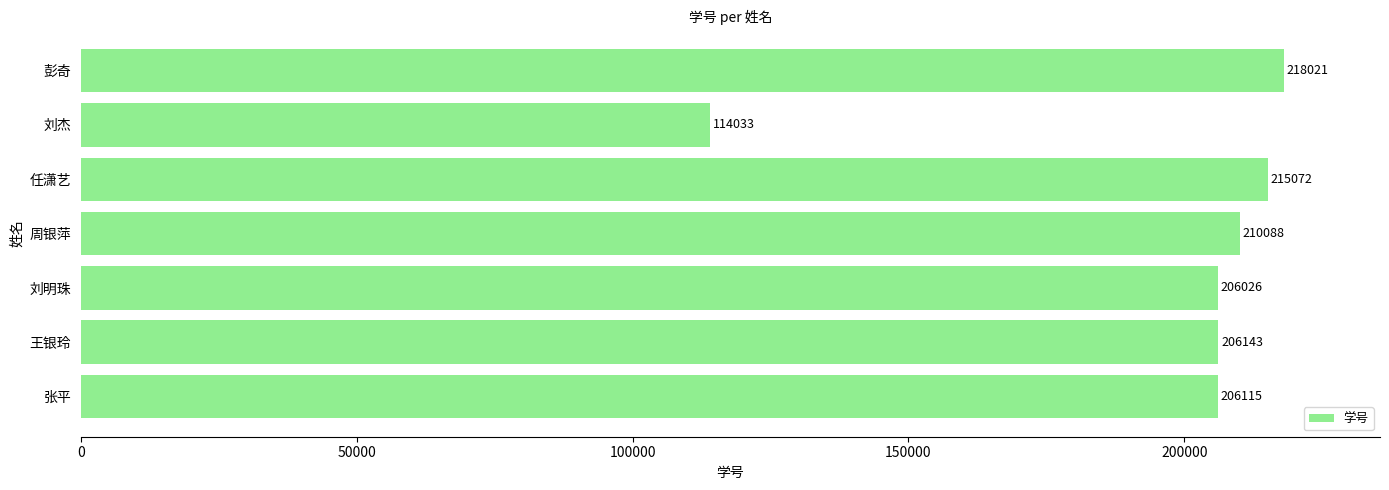

What is the smallest value displayed?

114033